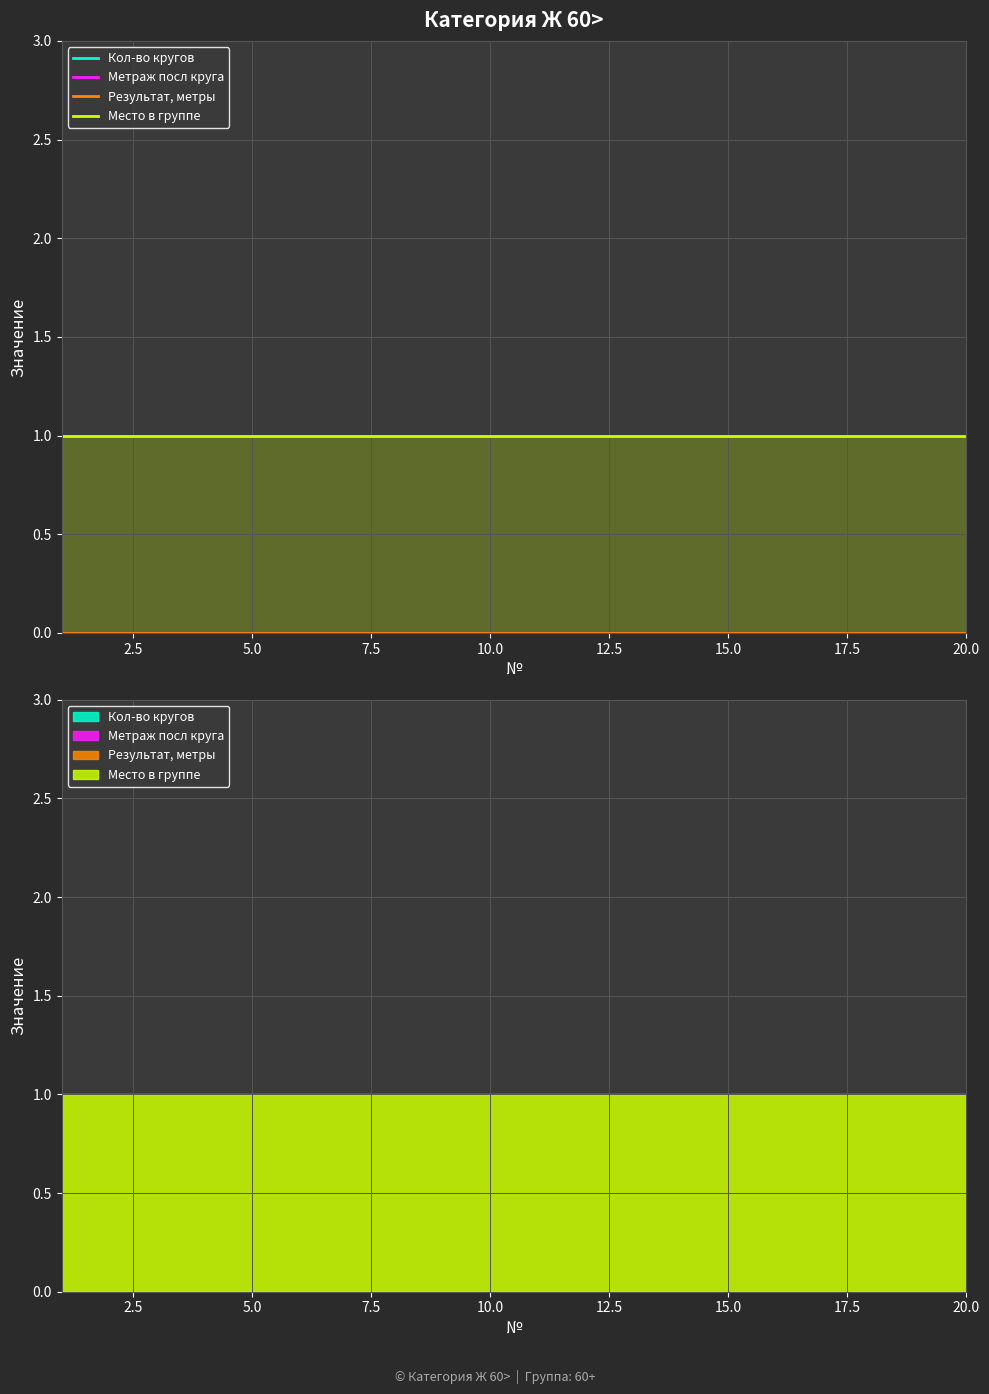

Reading right to left, extract all data points from this chart.

Кол-во кругов: 0	0	0	0	0	0	0	0	0	0	0	0	0	0	0	0	0	0	0	0
Метраж посл круга: 0	0	0	0	0	0	0	0	0	0	0	0	0	0	0	0	0	0	0	0
Результат, метры: 0	0	0	0	0	0	0	0	0	0	0	0	0	0	0	0	0	0	0	0
Место в группе: 1	1	1	1	1	1	1	1	1	1	1	1	1	1	1	1	1	1	1	1